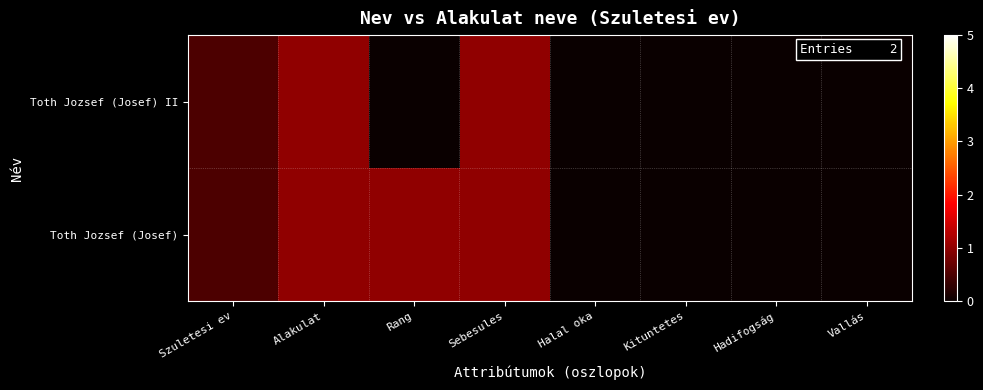

At which category is the sum across all series the highest?

Alakulat